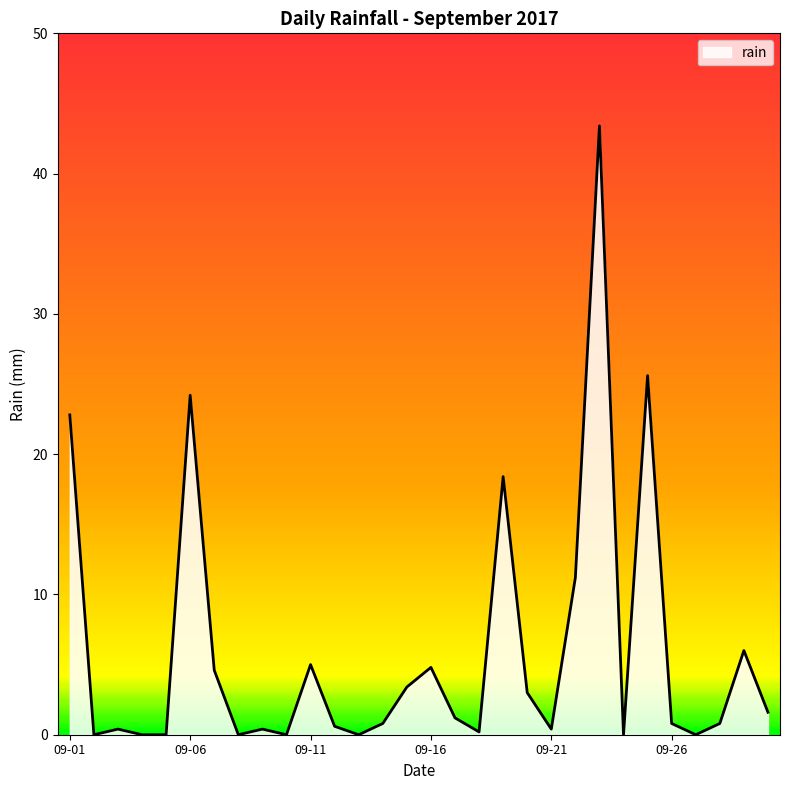

What is the greatest value displayed?

43.4